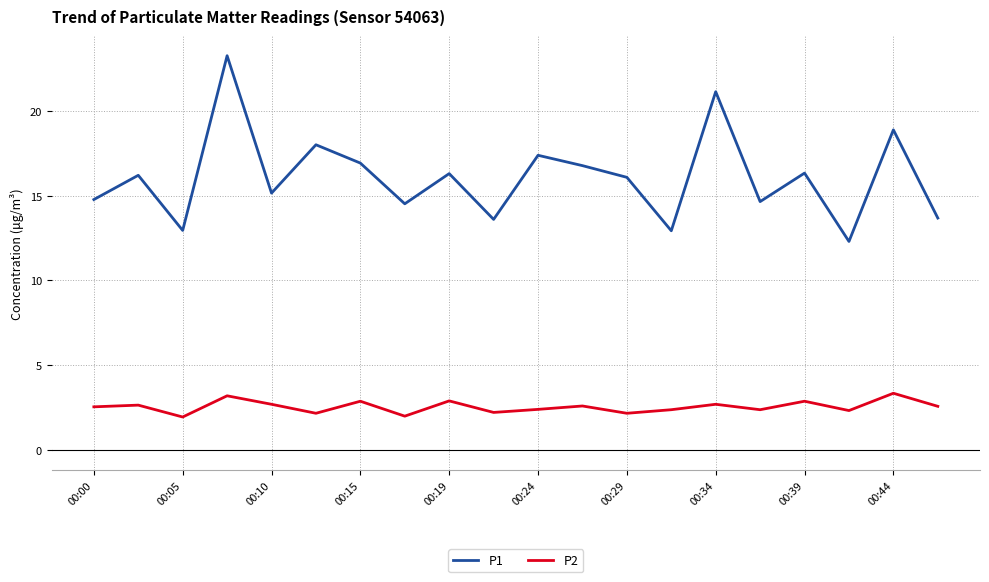

True or false: P1 and P2 intersect in this chart.

False